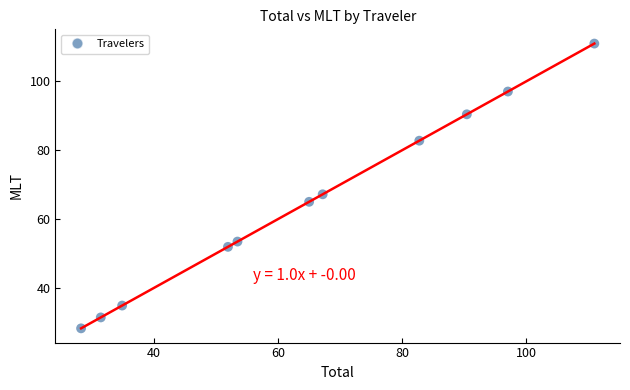

What Y value in the scatter plot is closest to 69?

67.2